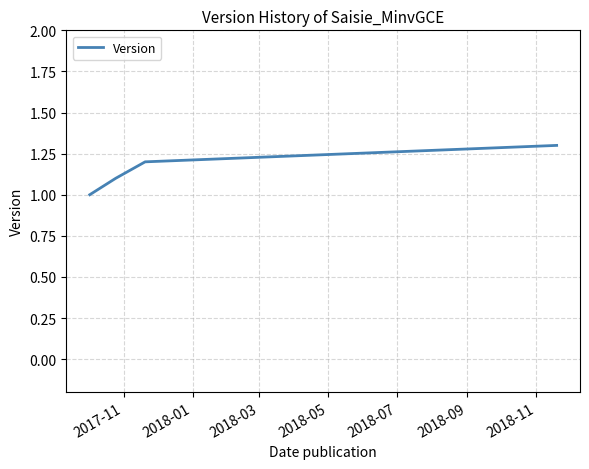

True or false: there are more than 1 points higher than both neighbors.

False